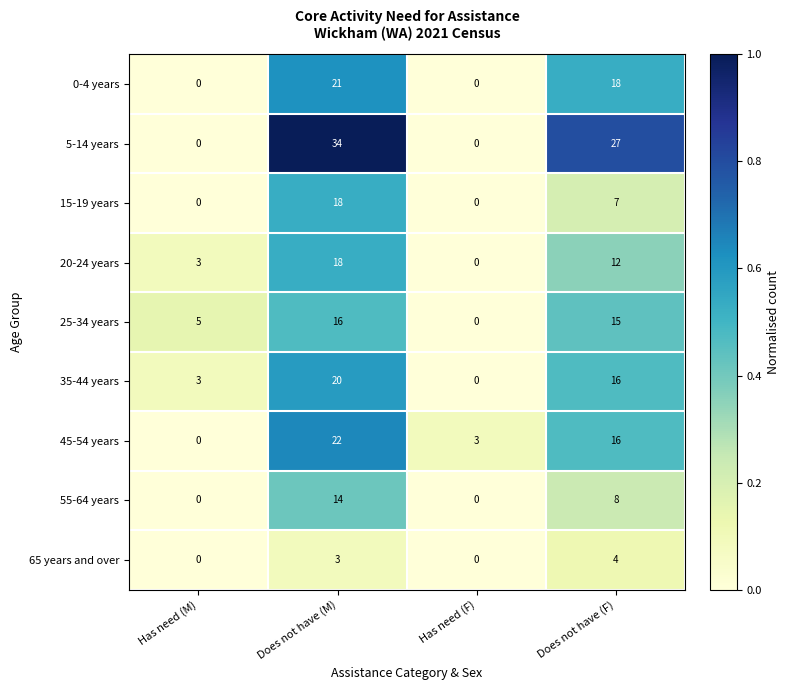

Which series has the largest range (max minus min)?

5-14 years